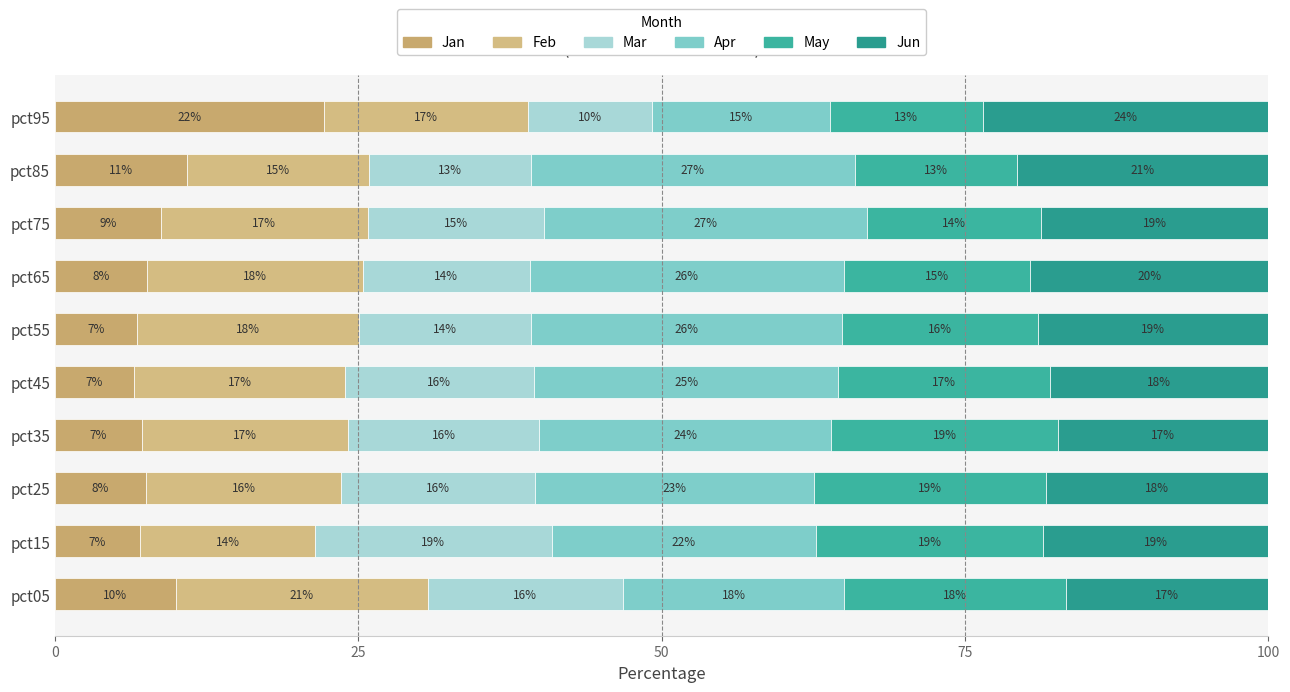

How many series are shown in this chart?

6